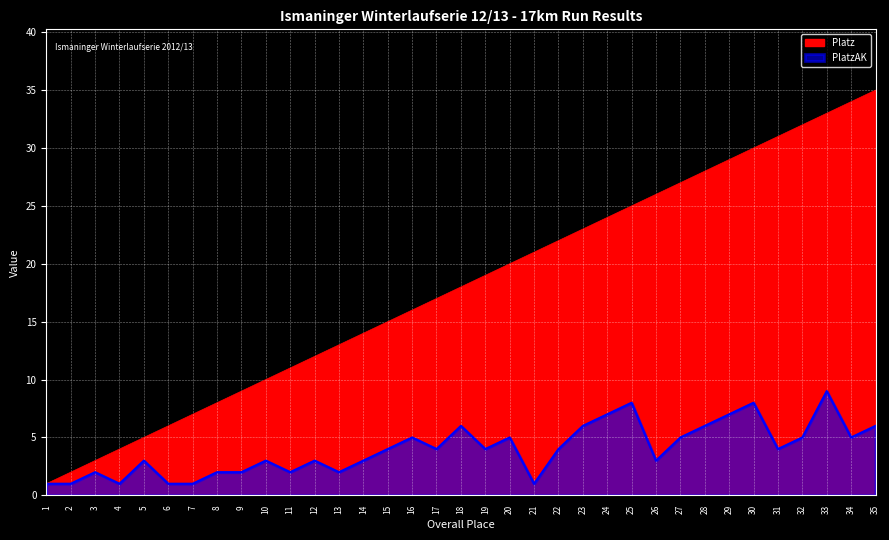

What is the difference between the second highest and minimum values in the PlatzAK series?

7